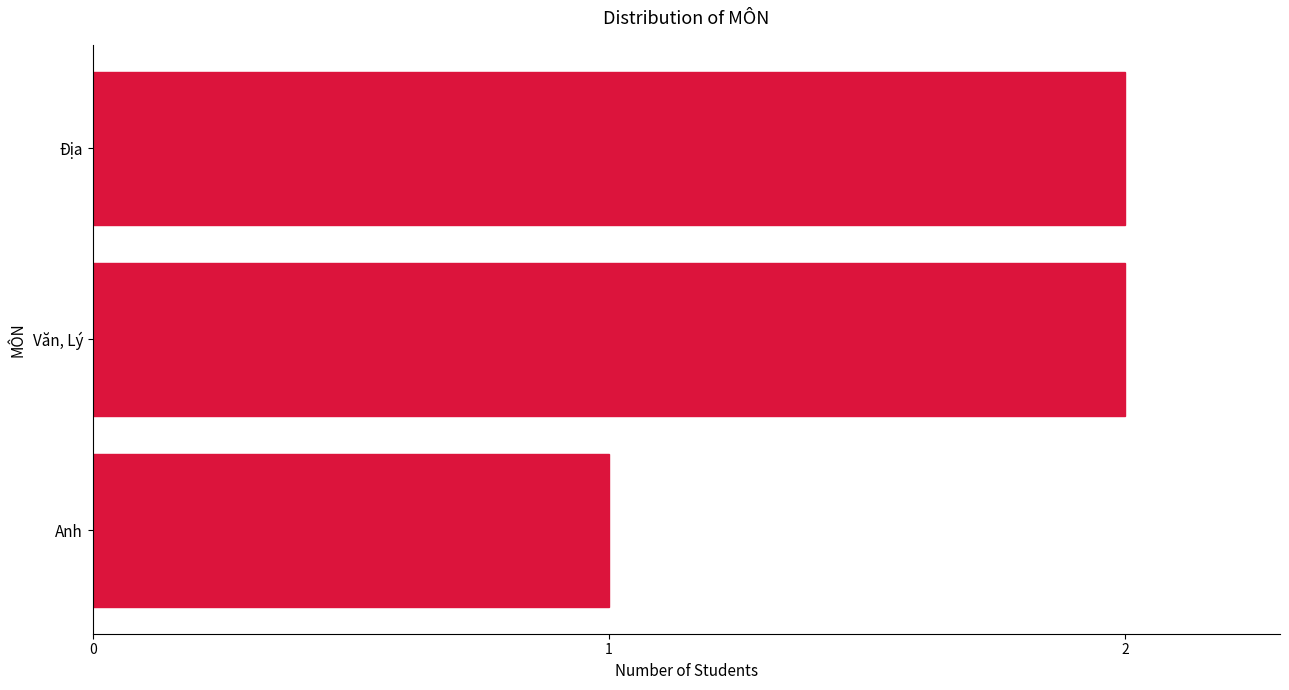

Between Địa and Anh, which is larger?

Địa